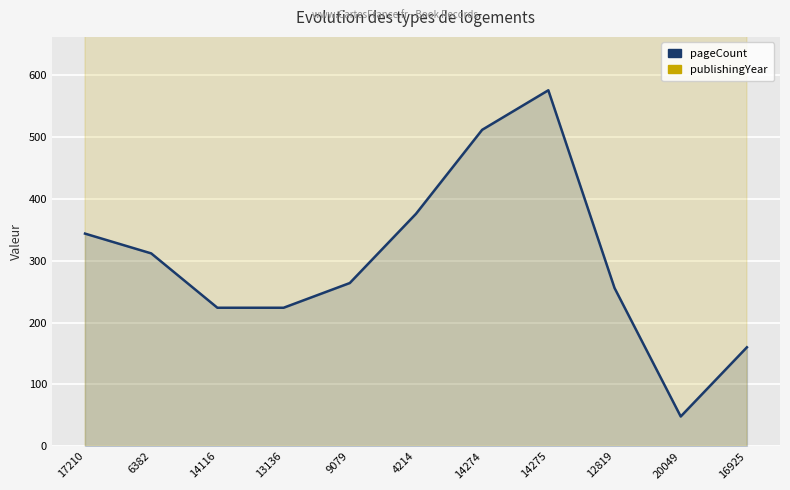

At which category is the sum across all series the highest?

14275